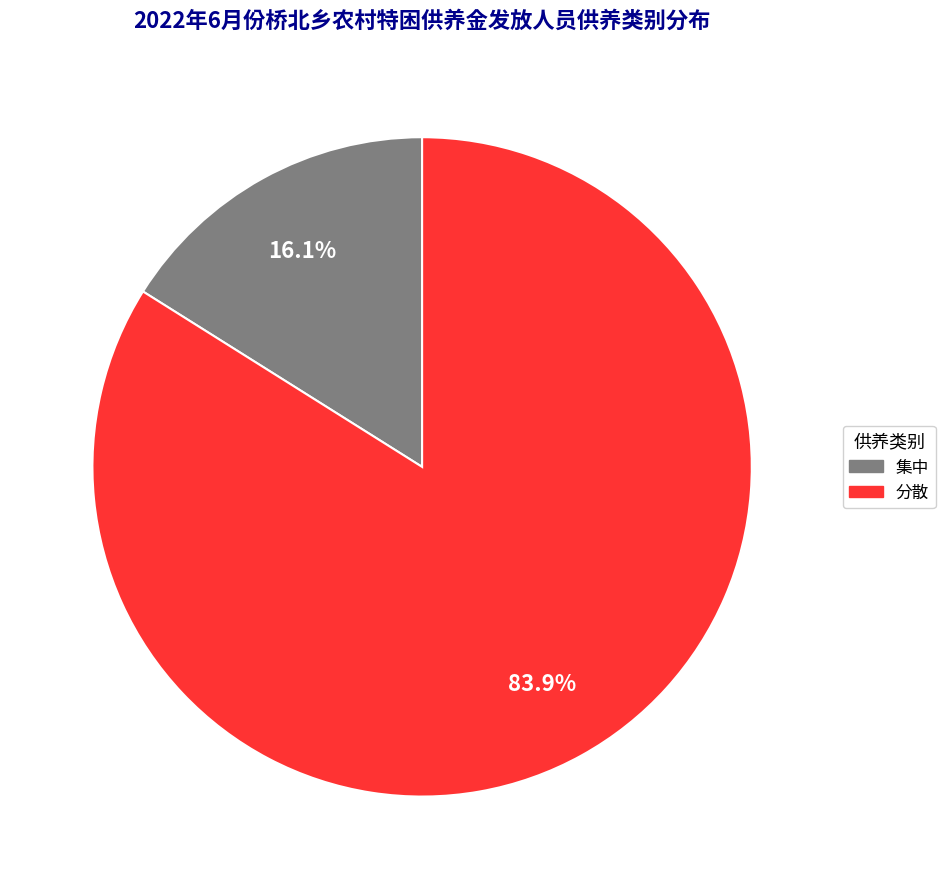

Is it true that 分散 is 97% of the pie?

False